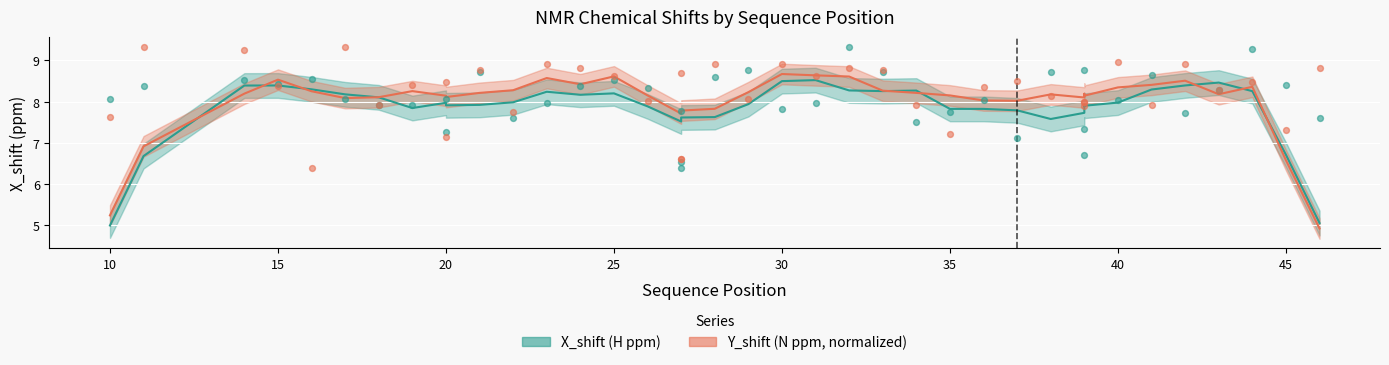

Which series has the largest total across all categories?

Y_shift